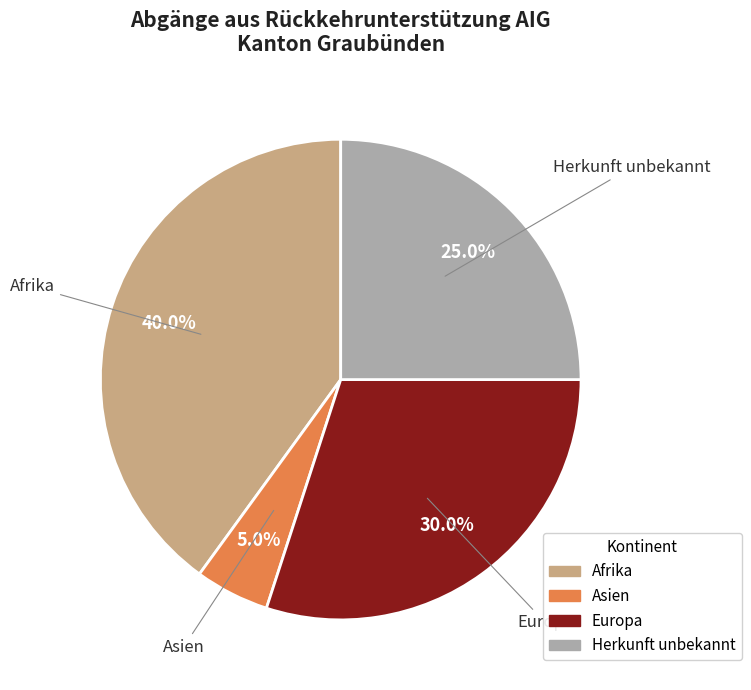

Approximately how many times larger is the value at Herkunft unbekannt compared to Afrika?

0.6